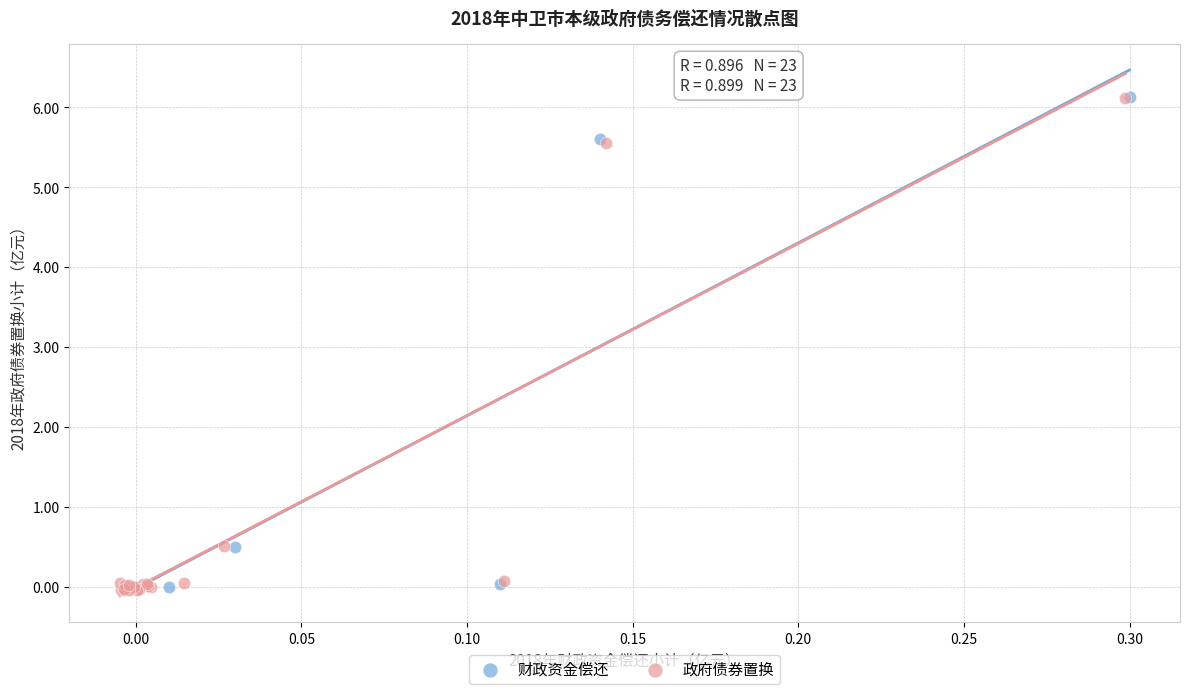

Which series has the widest spread of Y values?

政府债券置换